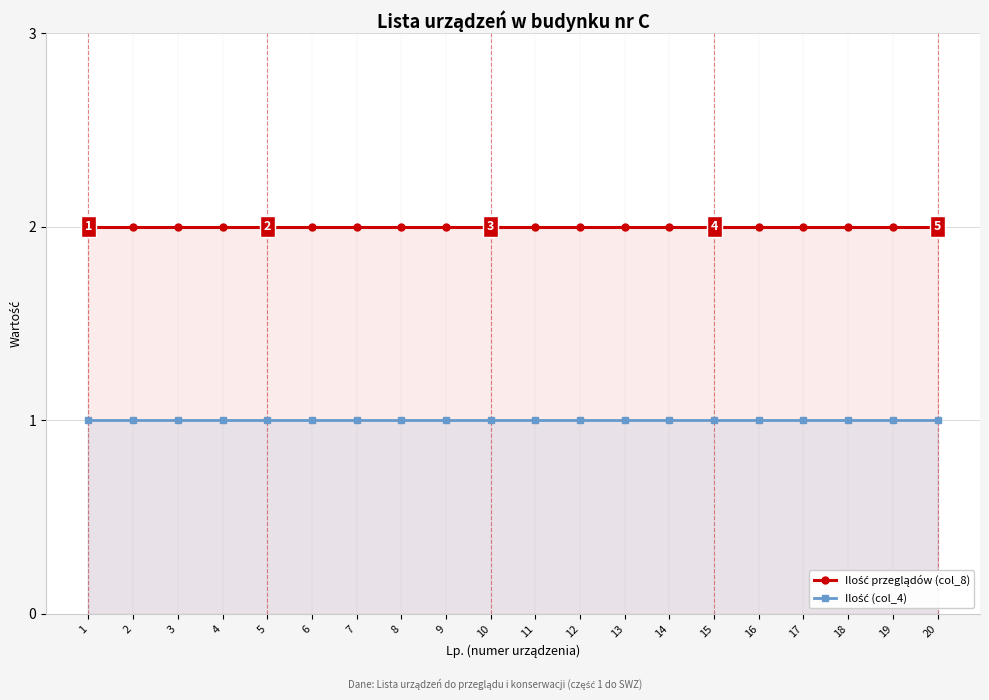

Reading left to right, transcribe all the data shown in this chart.

Ilość przeglądów (col_8): 1=2	2=2	3=2	4=2	5=2	6=2	7=2	8=2	9=2	10=2	11=2	12=2	13=2	14=2	15=2	16=2	17=2	18=2	19=2	20=2
Ilość (col_4): 1=1	2=1	3=1	4=1	5=1	6=1	7=1	8=1	9=1	10=1	11=1	12=1	13=1	14=1	15=1	16=1	17=1	18=1	19=1	20=1